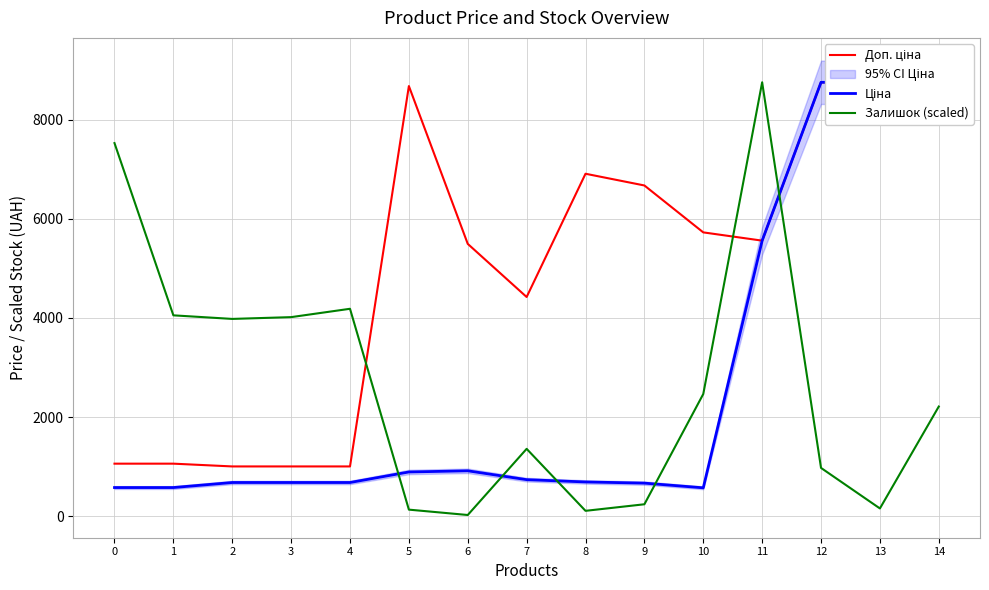

Rank the series by their maximum value, from highest to lowest.

Доп. ціна, Ціна, Залишок (scaled)